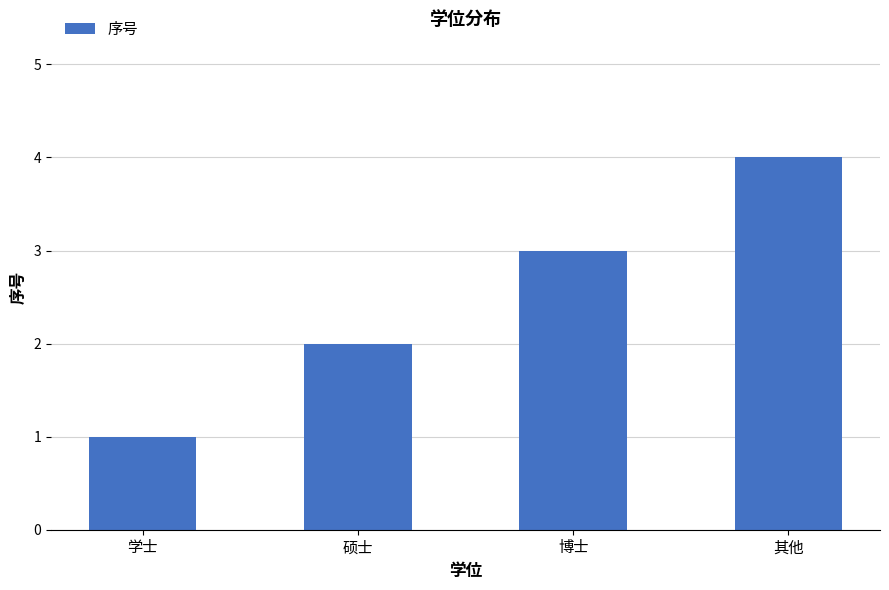

Reading left to right, transcribe all the data shown in this chart.

1	2	3	4